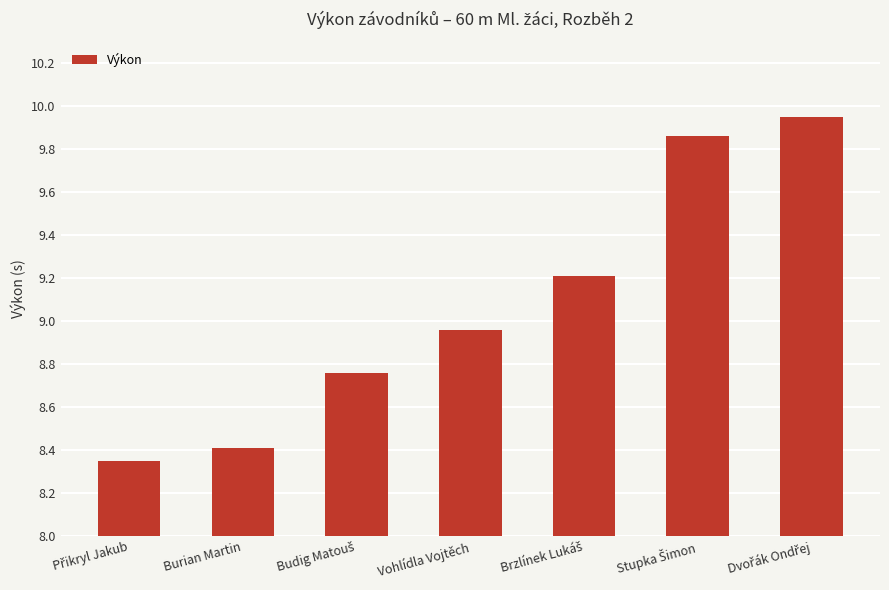

What is the average value?

9.1